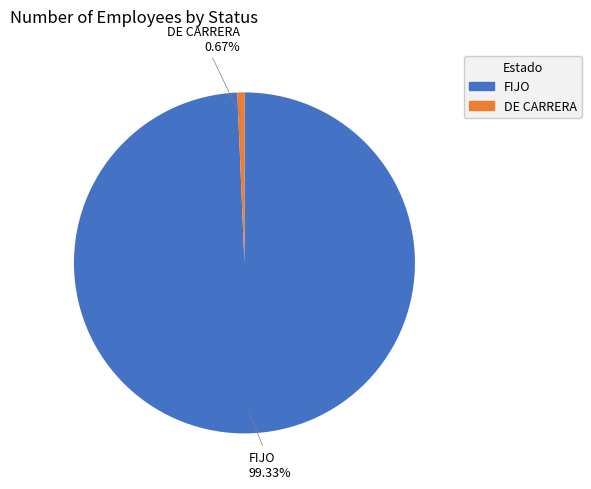

Between FIJO and DE CARRERA, which is larger?

FIJO